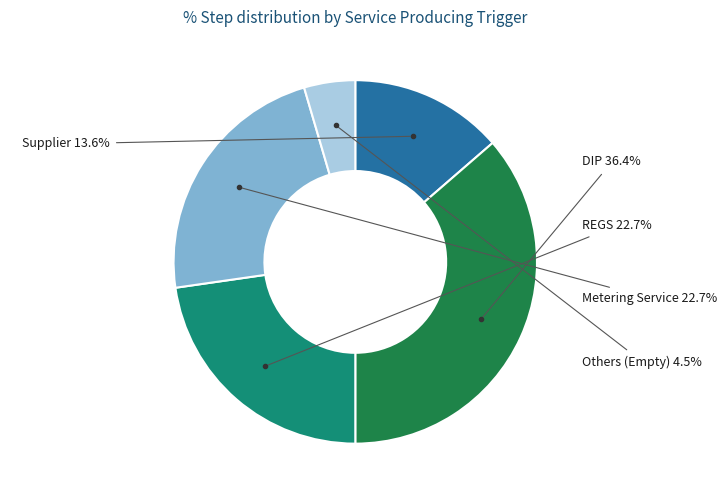

Which slice is the smallest?

Others (Empty)